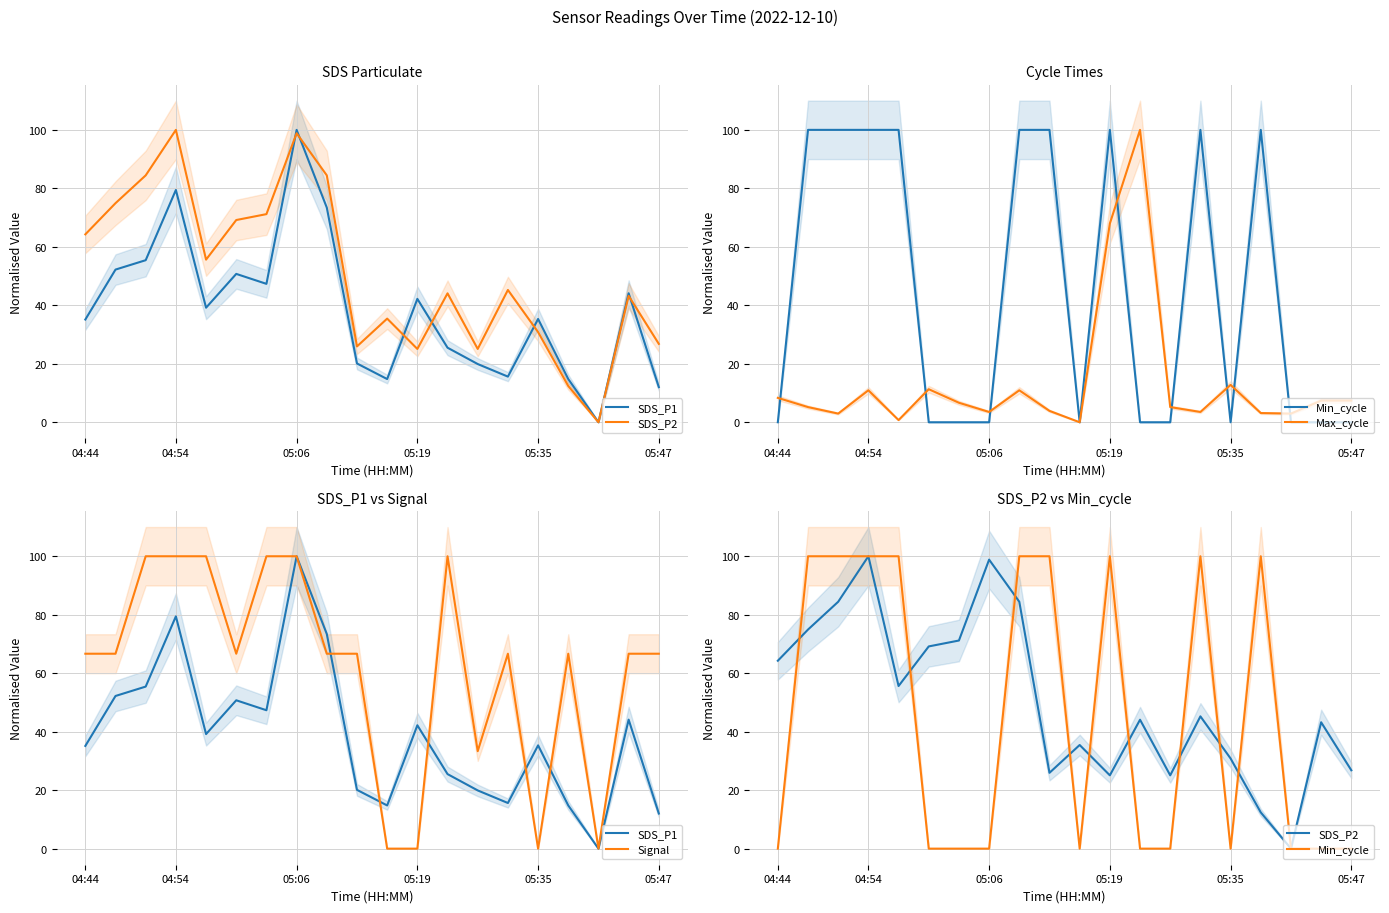

Reading right to left, what are all the values shown in this chart?

SDS_P1: 12.0	44.1	0.0	14.8	35.3	15.6	19.9	25.5	42.2	14.8	20.1	73.4	100.0	47.3	50.7	39.2	79.4	55.4	52.2	35.1
SDS_P2: 26.8	43.2	0.0	12.4	30.8	45.2	25.1	44.1	25.1	35.4	25.9	84.4	98.8	71.2	69.2	55.6	100.0	84.4	74.9	64.3
Min_cycle: 0.0	0.0	0.0	100.0	0.0	100.0	0.0	0.0	100.0	0.0	100.0	100.0	0.0	0.0	0.0	100.0	100.0	100.0	100.0	0.0
Max_cycle: 7.4	7.4	3.0	3.1	12.8	3.5	5.2	100.0	68.0	0.0	3.9	10.9	3.5	6.7	11.3	0.7	10.9	3.0	5.2	8.3
Signal: 66.7	66.7	0.0	66.7	0.0	66.7	33.3	100.0	0.0	0.0	66.7	66.7	100.0	100.0	66.7	100.0	100.0	100.0	66.7	66.7